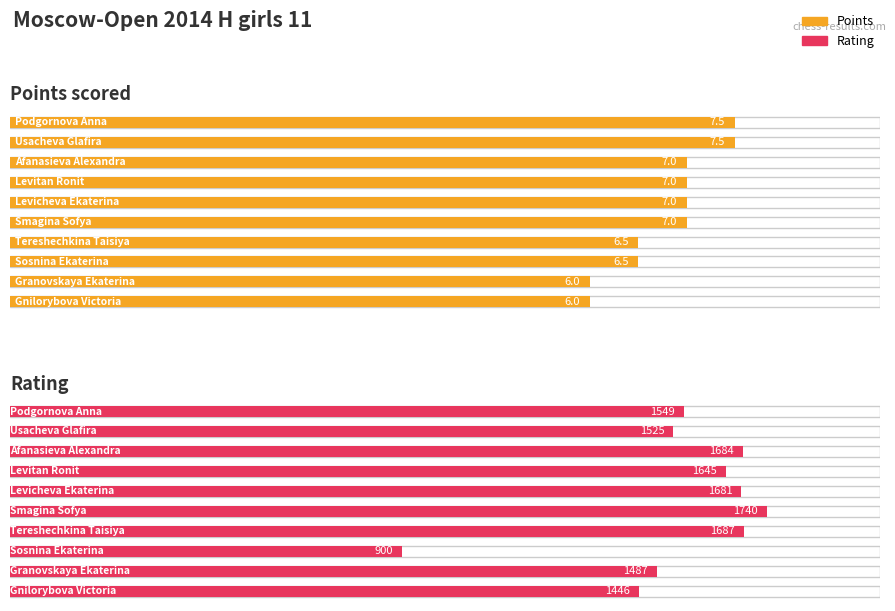

What is the sum of the Points values at Granovskaya Ekaterina and Levicheva Ekaterina?

13.0